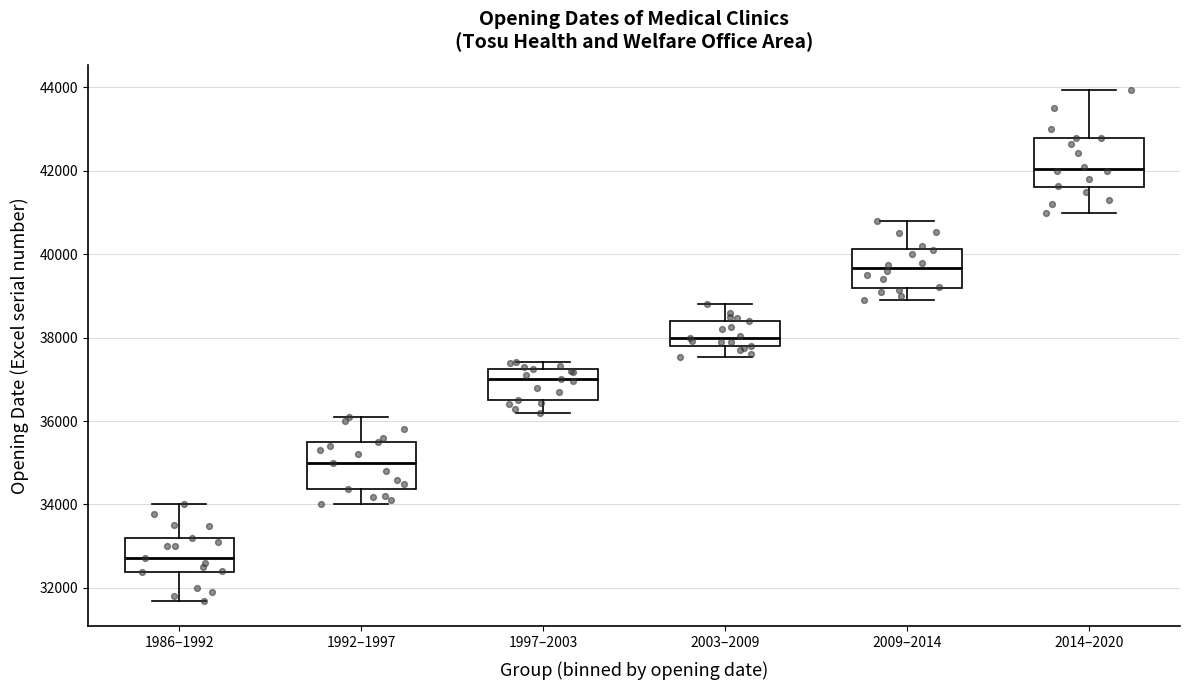

Where is the upper edge of the box for 2009–2014 on the y-axis? The values are not printed on the chart, so give them approximately, as read against the axis.

40200